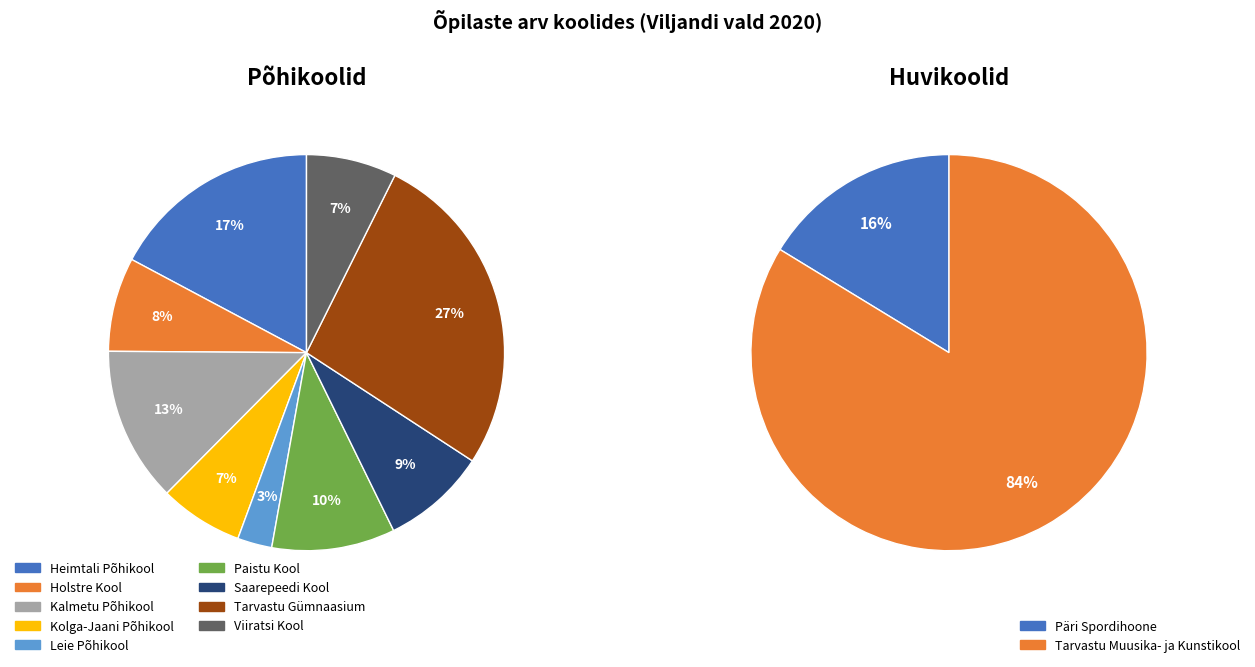

What is the largest slice in the pie chart?

Tarvastu Gümnaasium